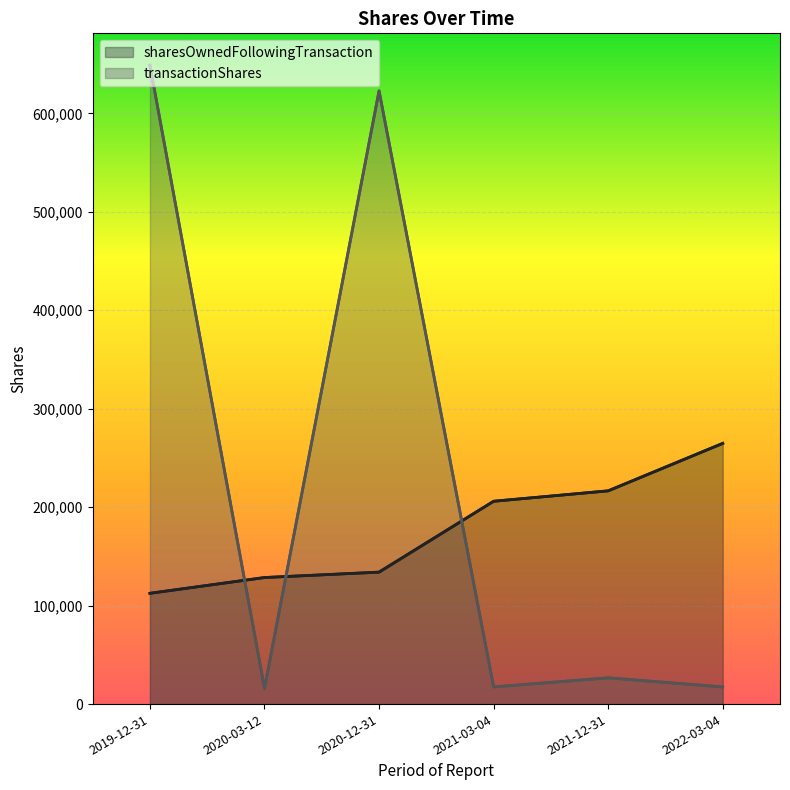

At which category is the sum across all series the highest?

2019-12-31